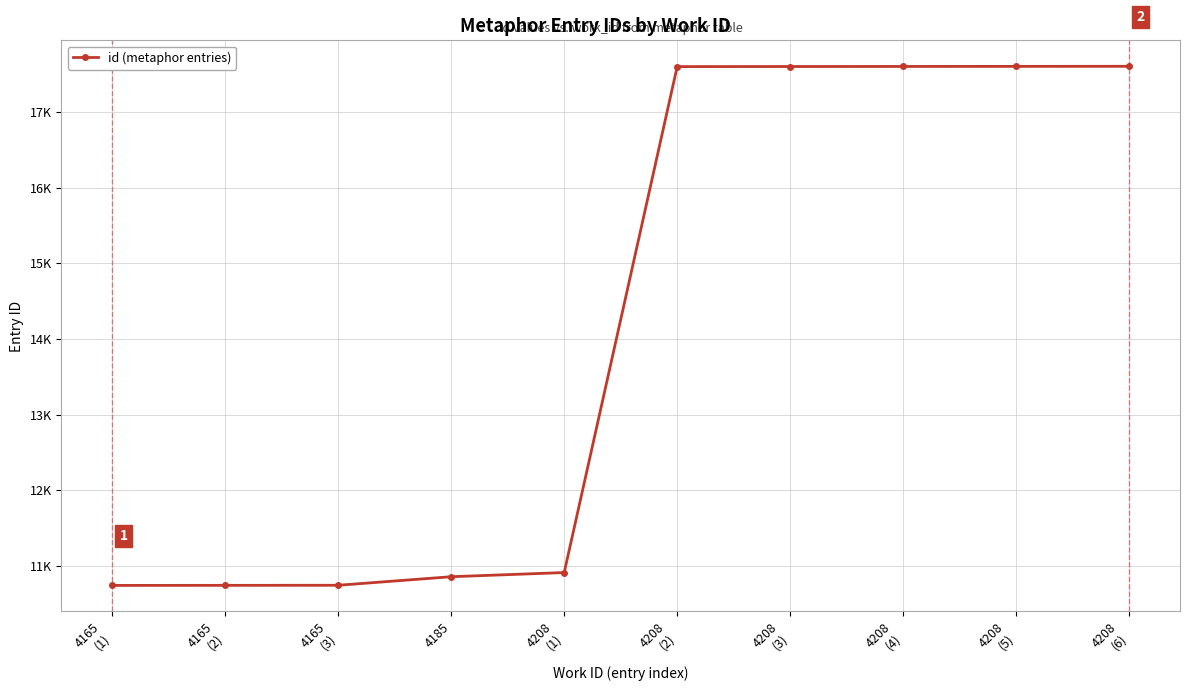

True or false: the data shows 17602 at 4208
(4).

True